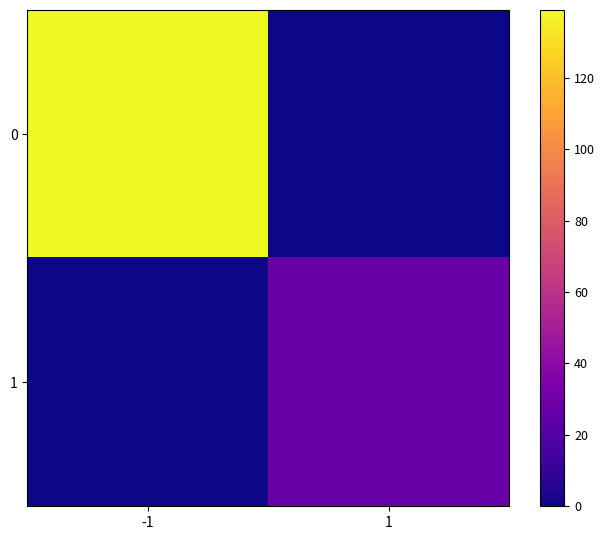

Reading right to left, extract all data points from this chart.

0: 1=0	-1=139
1: 1=27	-1=0